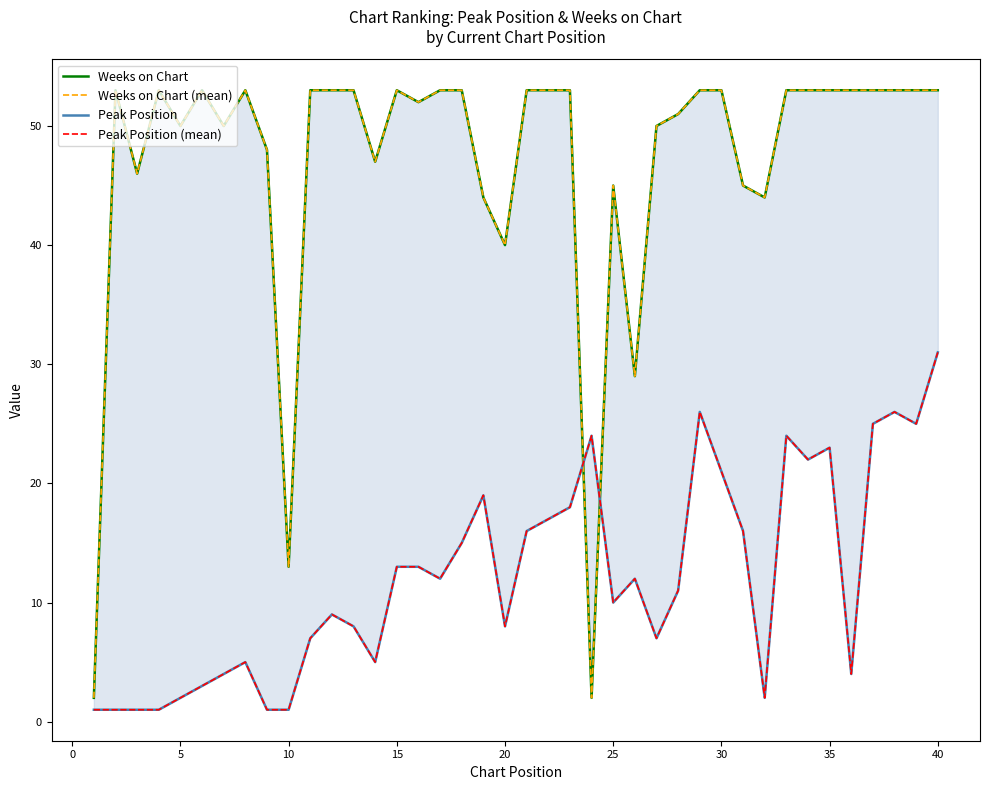

What is the difference between the maximum and minimum values in the Peak Position (mean) series?

30